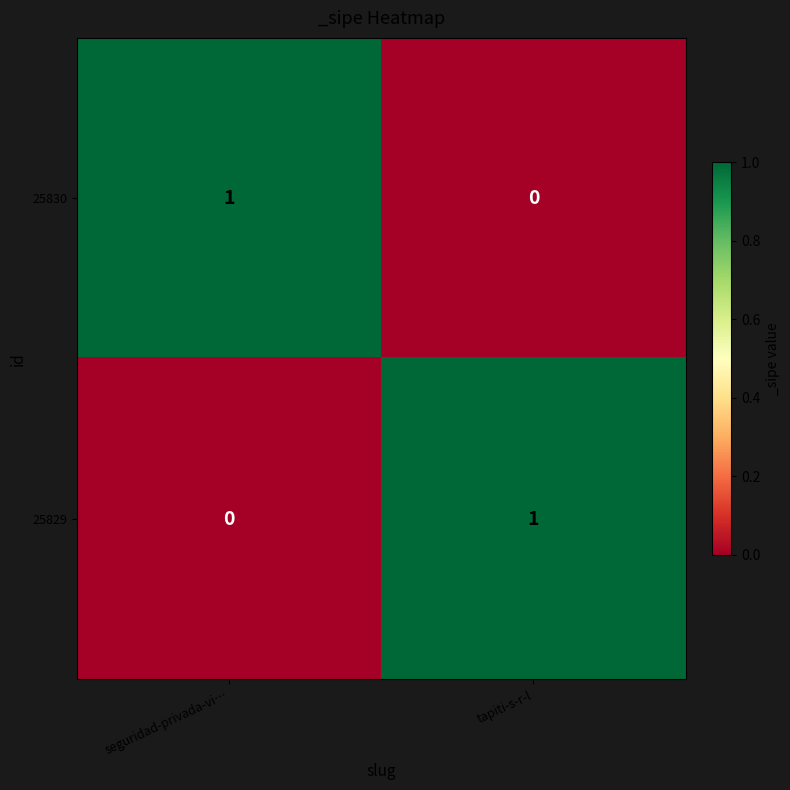

Is the value of 25830 at seguridad-privada-vi… greater than the value of 25829 at seguridad-privada-vi…?

Yes